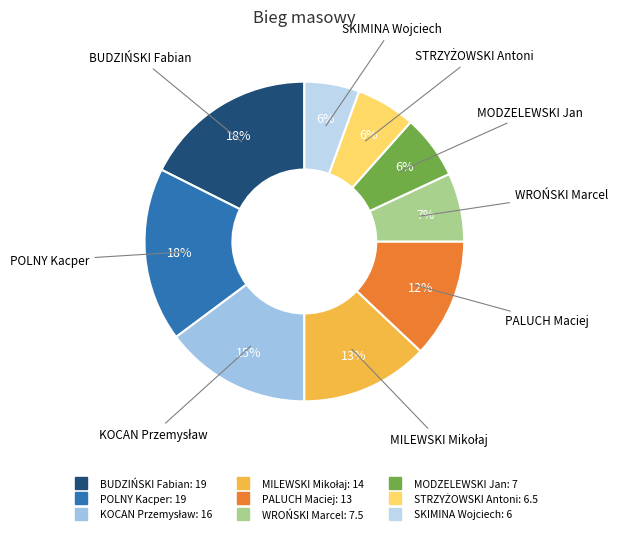

Approximately how many times larger is the value at MODZELEWSKI Jan compared to PALUCH Maciej?

0.5